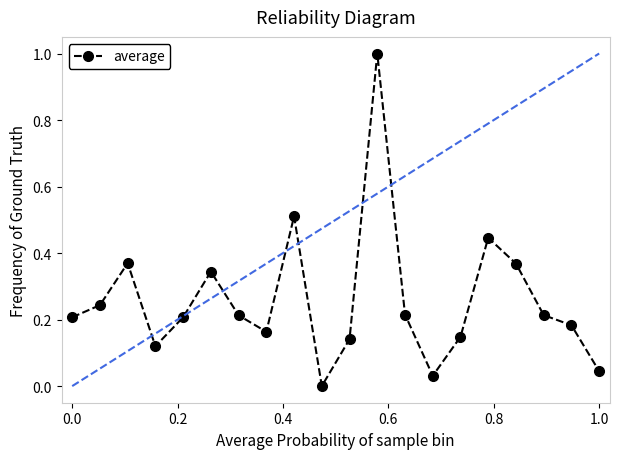

True or false: average has more than 2 interior local peaks.

True